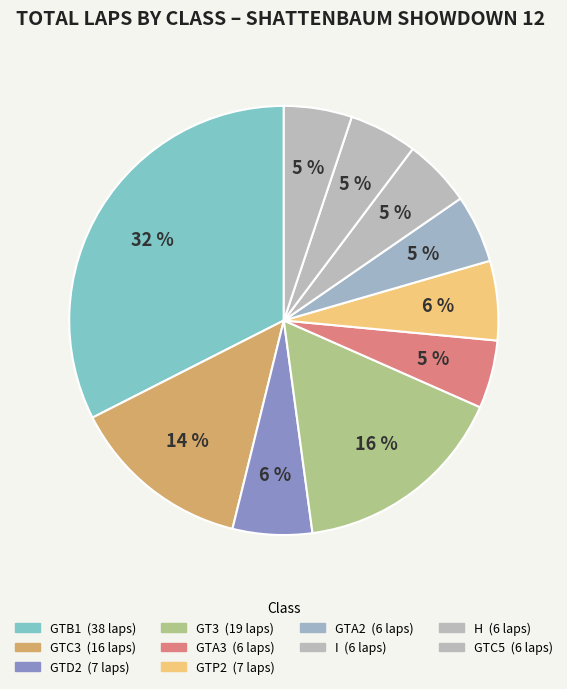

Count the number of slices in the pie.

10